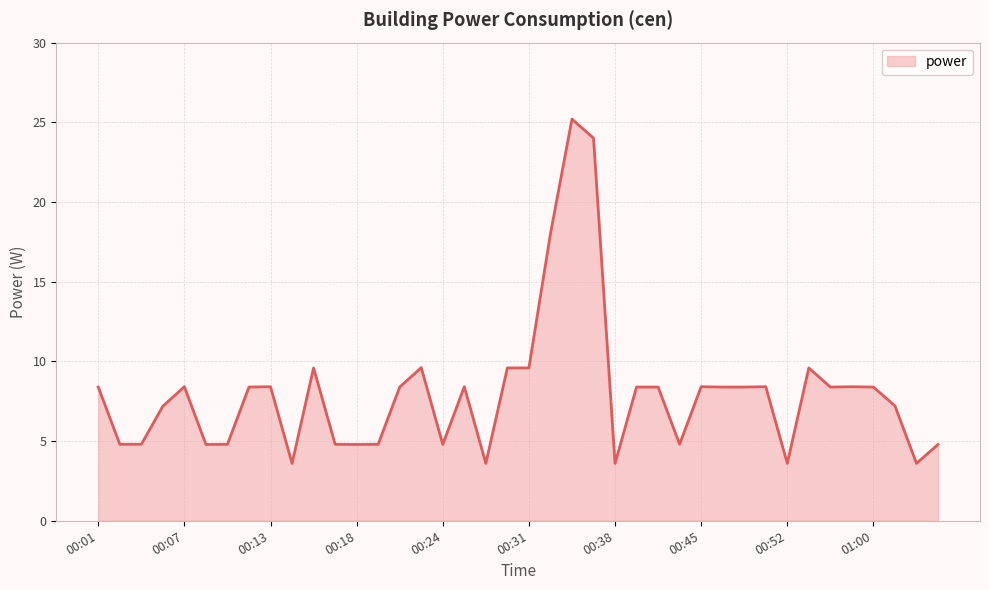

What is the maximum value shown in the chart?

25.2